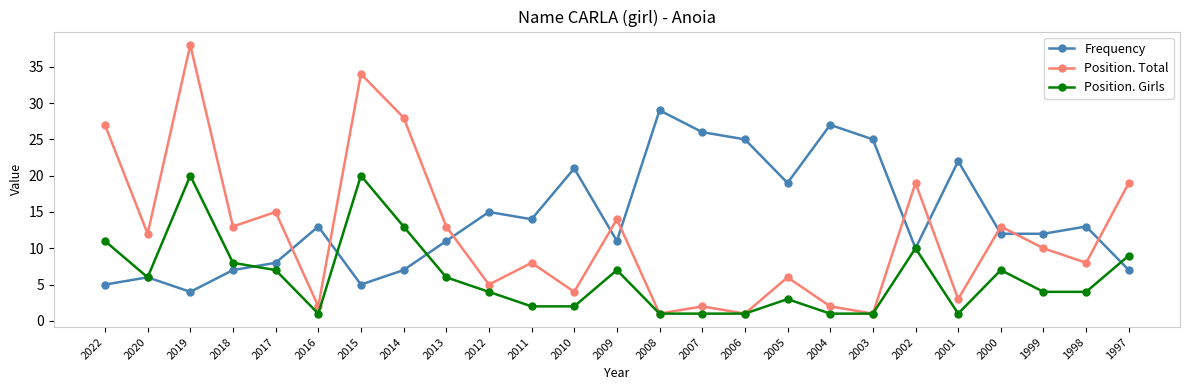

What is the minimum value for Frequency?

4